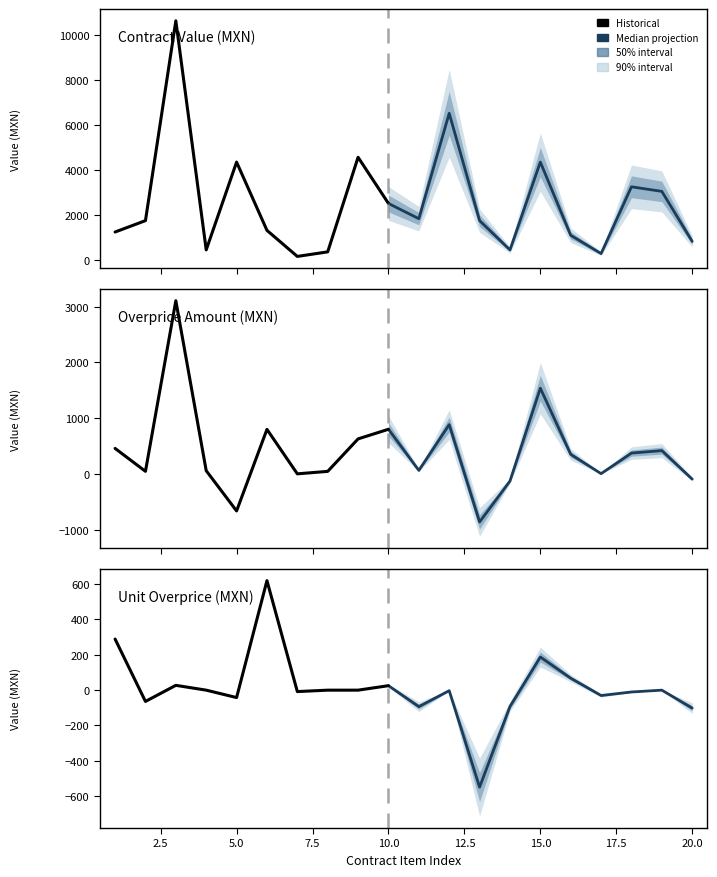

List the series in order of their peak value, lowest first.

contracts.items.unit.value.overpriceMxI, contracts.items.unit.value.amountOverpr, contracts.value.amount